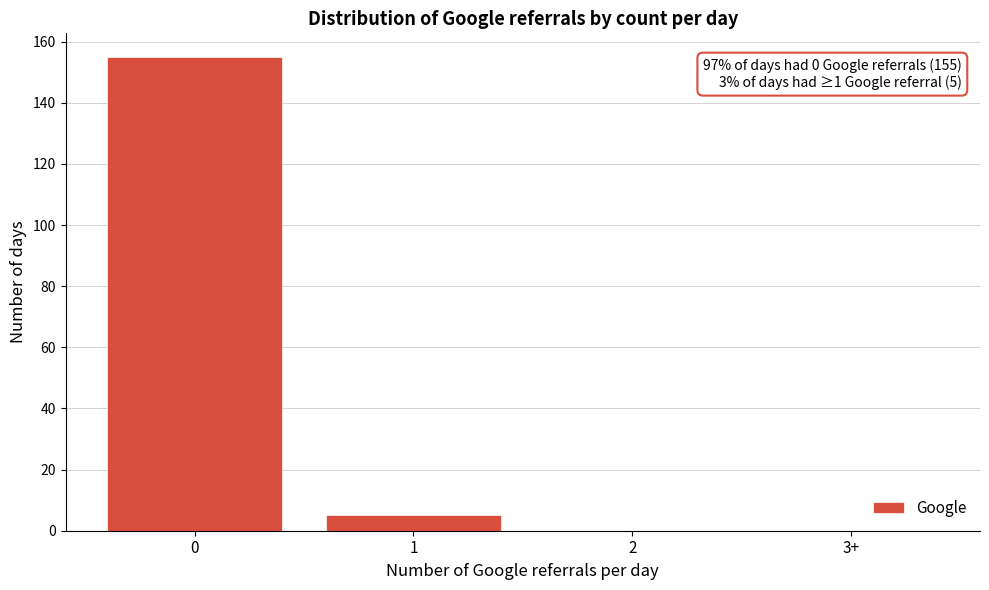

Reading right to left, transcribe all the data shown in this chart.

3+=0	2=0	1=5	0=155